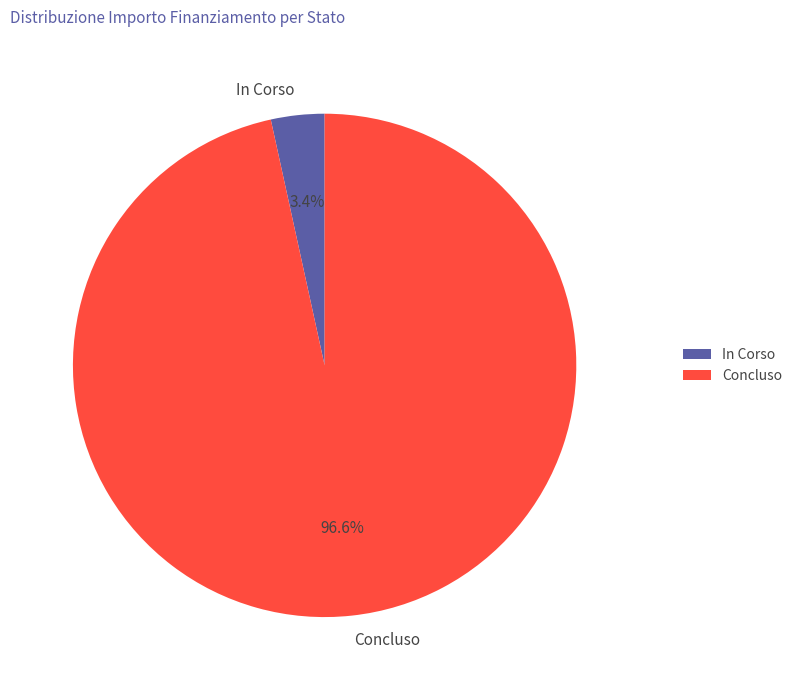

Do In Corso and Concluso together represent more than half of the pie?

Yes